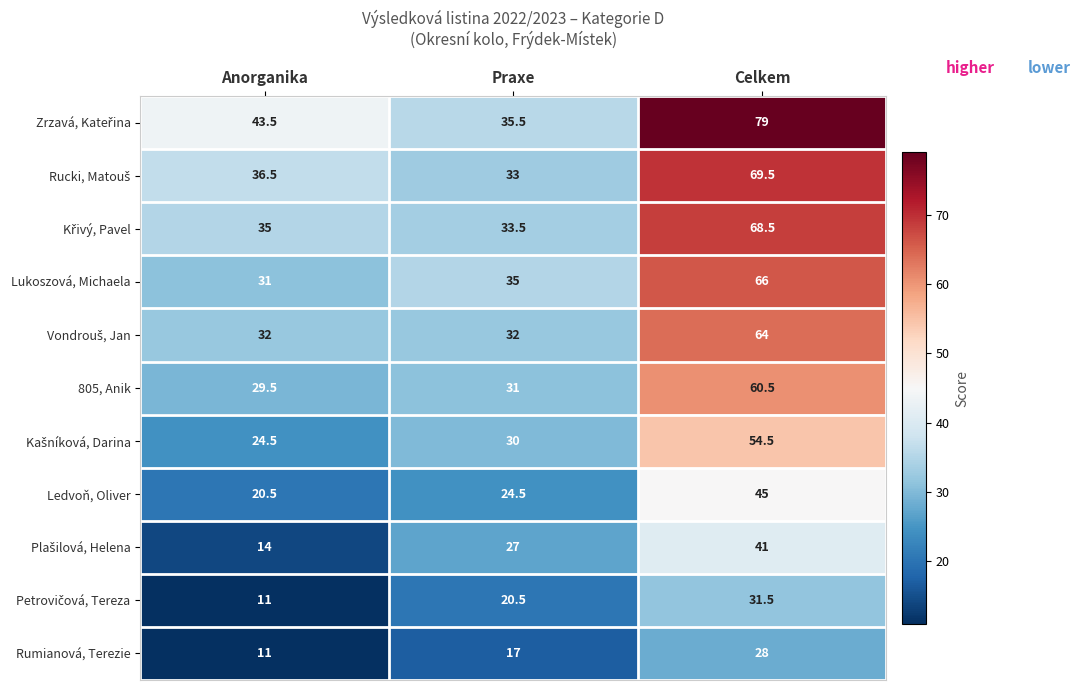

What is the average value of the Rumianová, Terezie series?

18.7